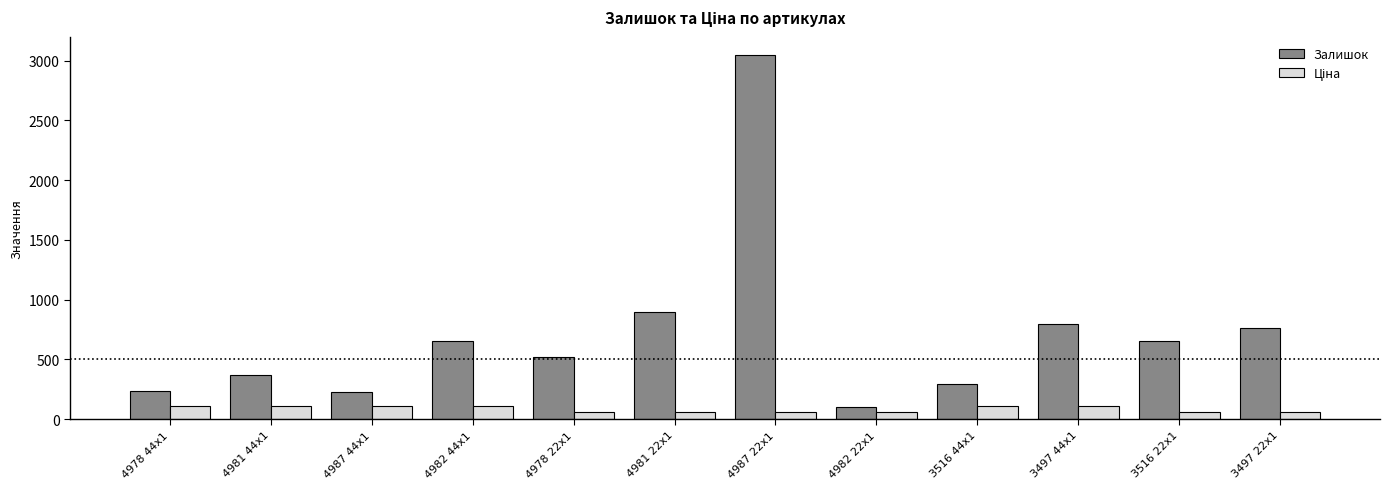

What is the greatest value displayed?

3048.0